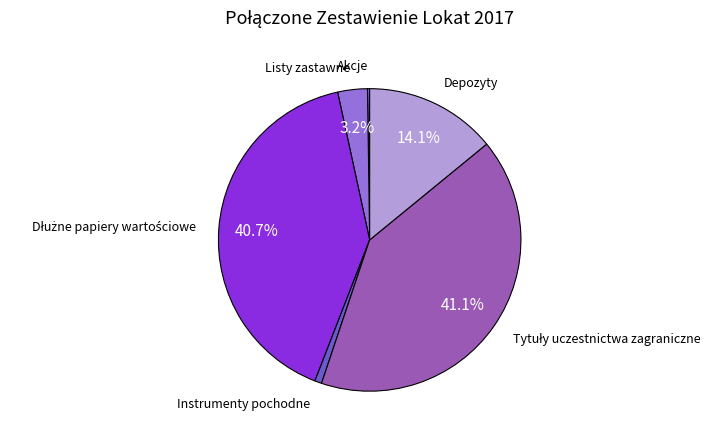

Does any single category account for the majority?

No